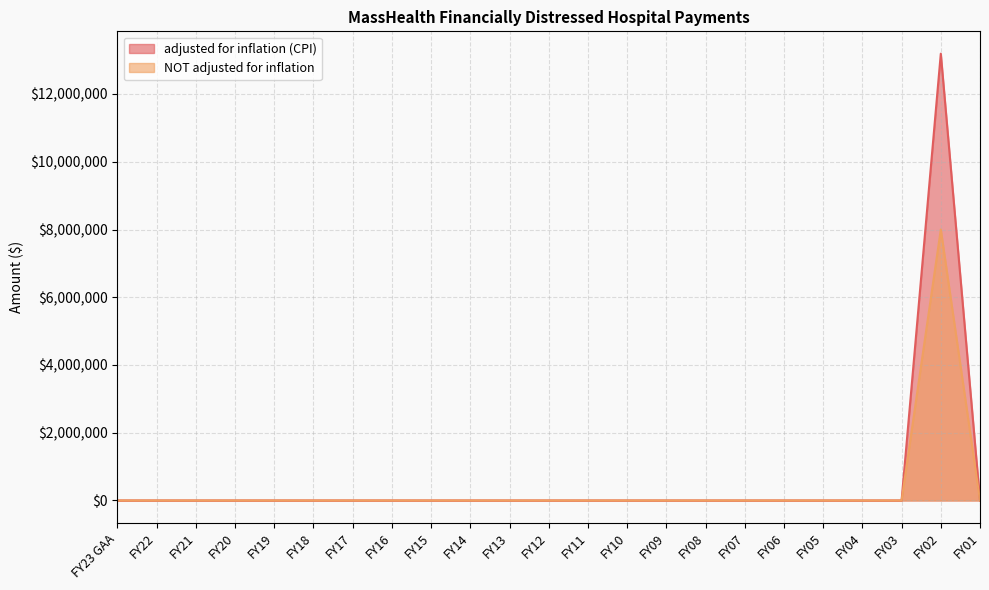

What position from the left is FY20?

4